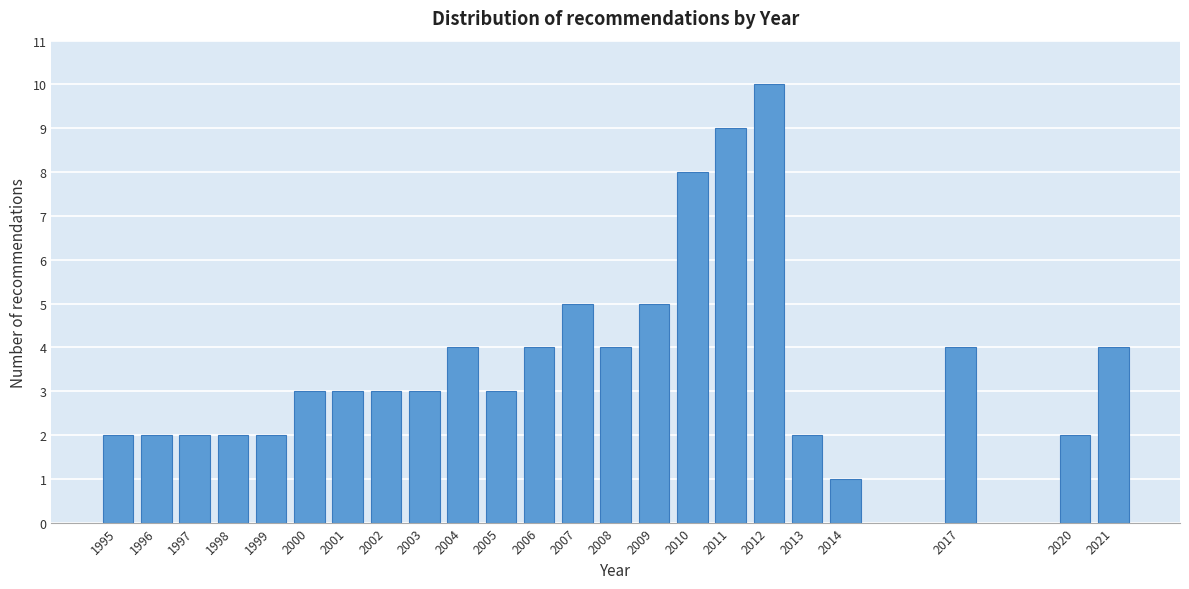

Reading left to right, transcribe all the data shown in this chart.

1995=2	1996=2	1997=2	1998=2	1999=2	2000=3	2001=3	2002=3	2003=3	2004=4	2005=3	2006=4	2007=5	2008=4	2009=5	2010=8	2011=9	2012=10	2013=2	2014=1	2017=4	2020=2	2021=4